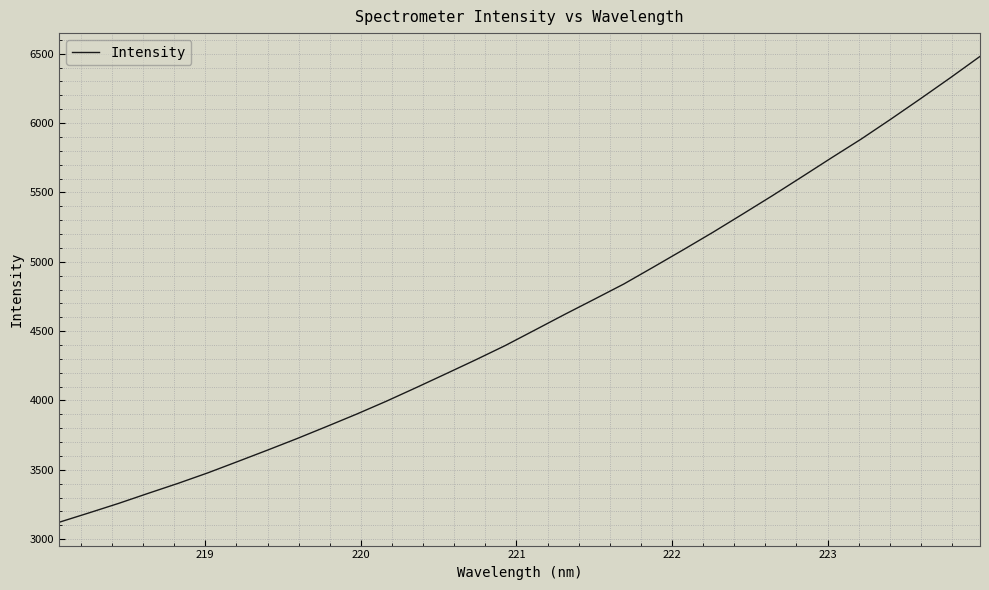

What is the greatest value displayed?

6480.4